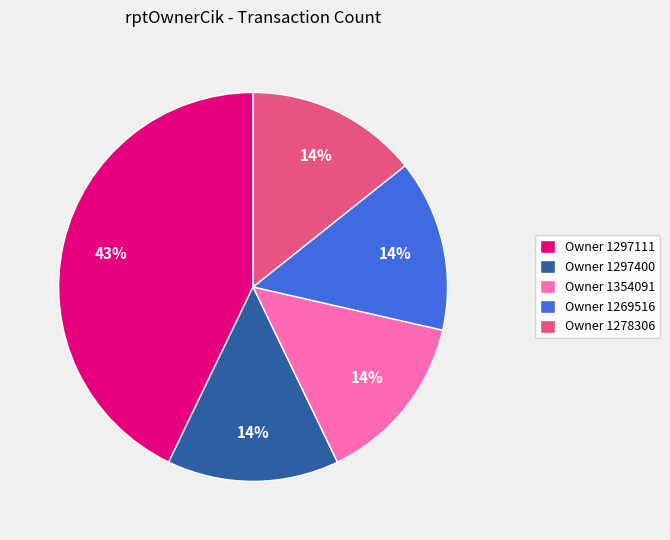

How many segments does this pie chart have?

5